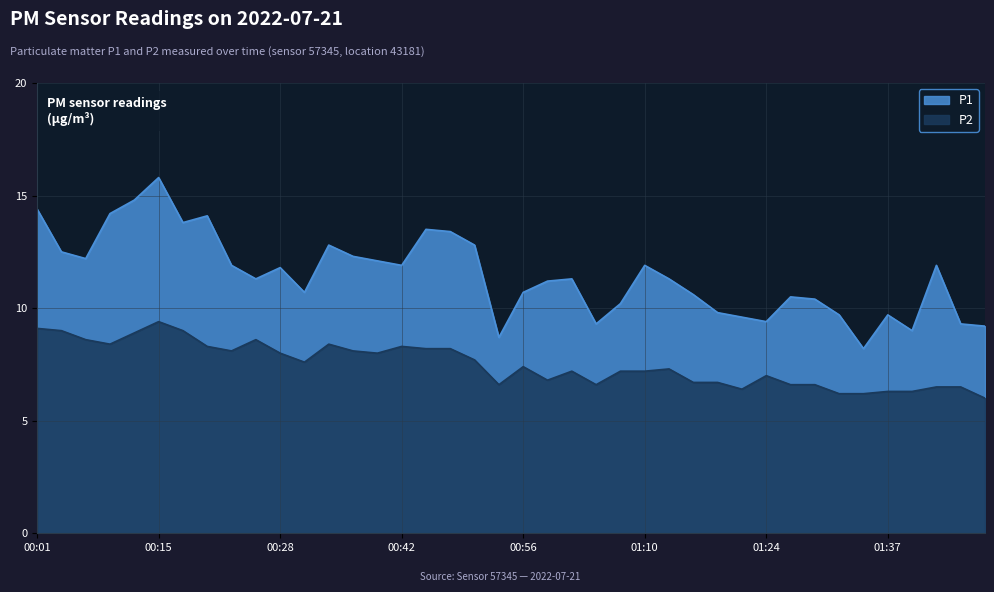

Reading right to left, list all the values displayed in this chart.

P1: 9.2	9.3	11.9	9.0	9.7	8.2	9.7	10.4	10.5	9.4	9.6	9.8	10.6	11.3	11.9	10.2	9.3	11.3	11.2	10.7	8.7	12.8	13.4	13.5	11.9	12.1	12.3	12.8	10.7	11.8	11.3	11.9	14.1	13.8	15.8	14.8	14.2	12.2	12.5	14.4
P2: 6.0	6.5	6.5	6.3	6.3	6.2	6.2	6.6	6.6	7.0	6.4	6.7	6.7	7.3	7.2	7.2	6.6	7.2	6.8	7.4	6.6	7.7	8.2	8.2	8.3	8.0	8.1	8.4	7.6	8.0	8.6	8.1	8.3	9.0	9.4	8.9	8.4	8.6	9.0	9.1